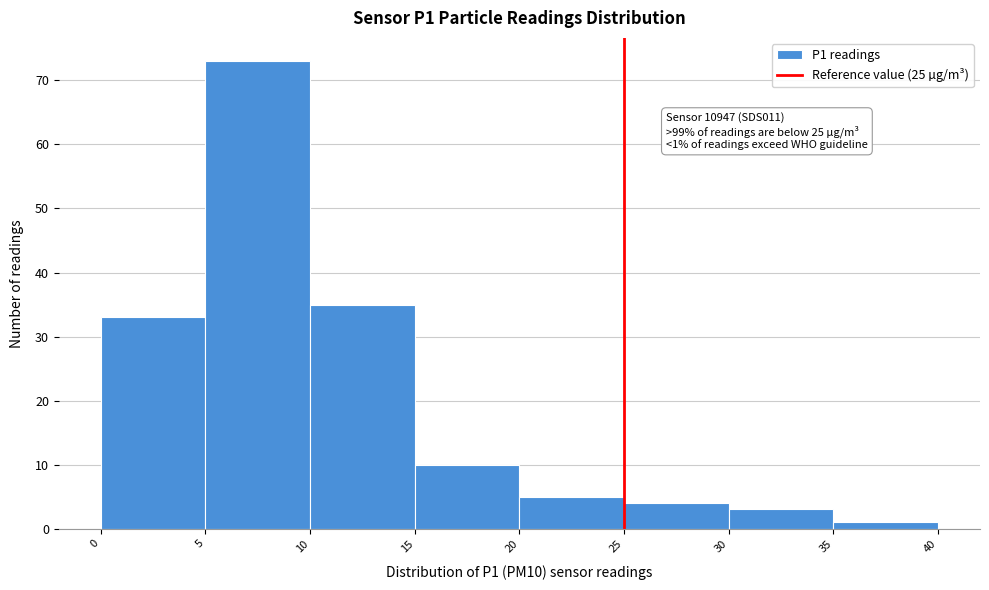

Which range on the x-axis has the tallest bar?

5 to 10